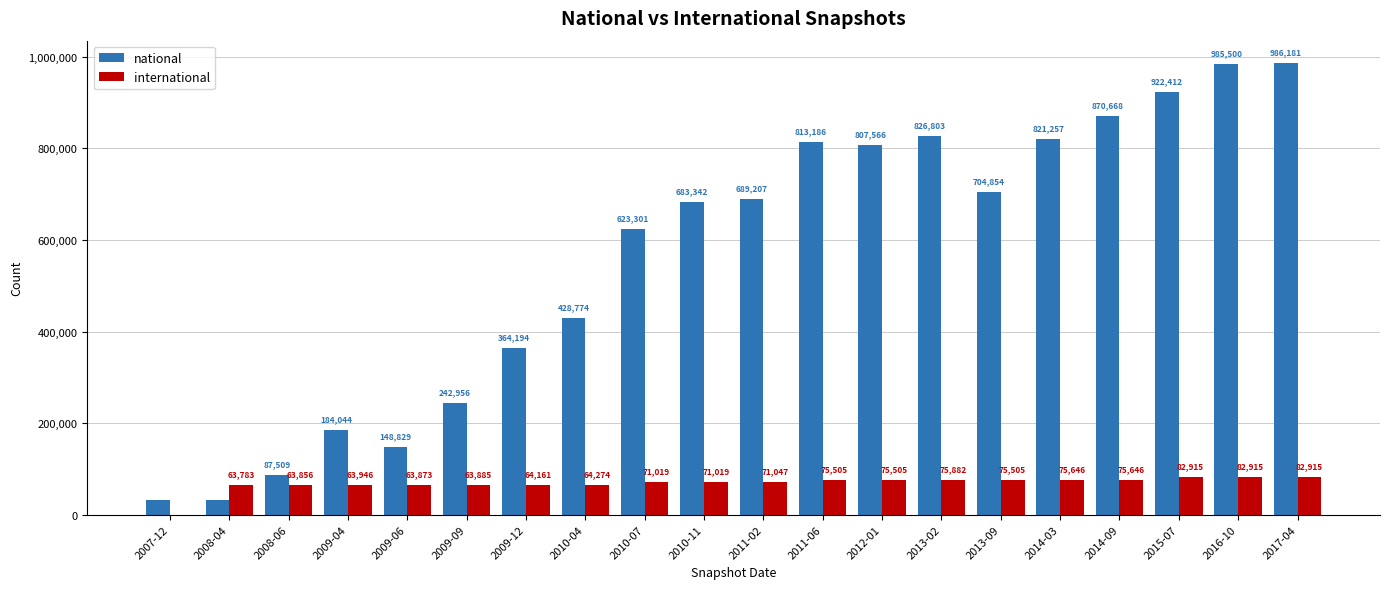

At which category is the sum across all series the highest?

2017-04